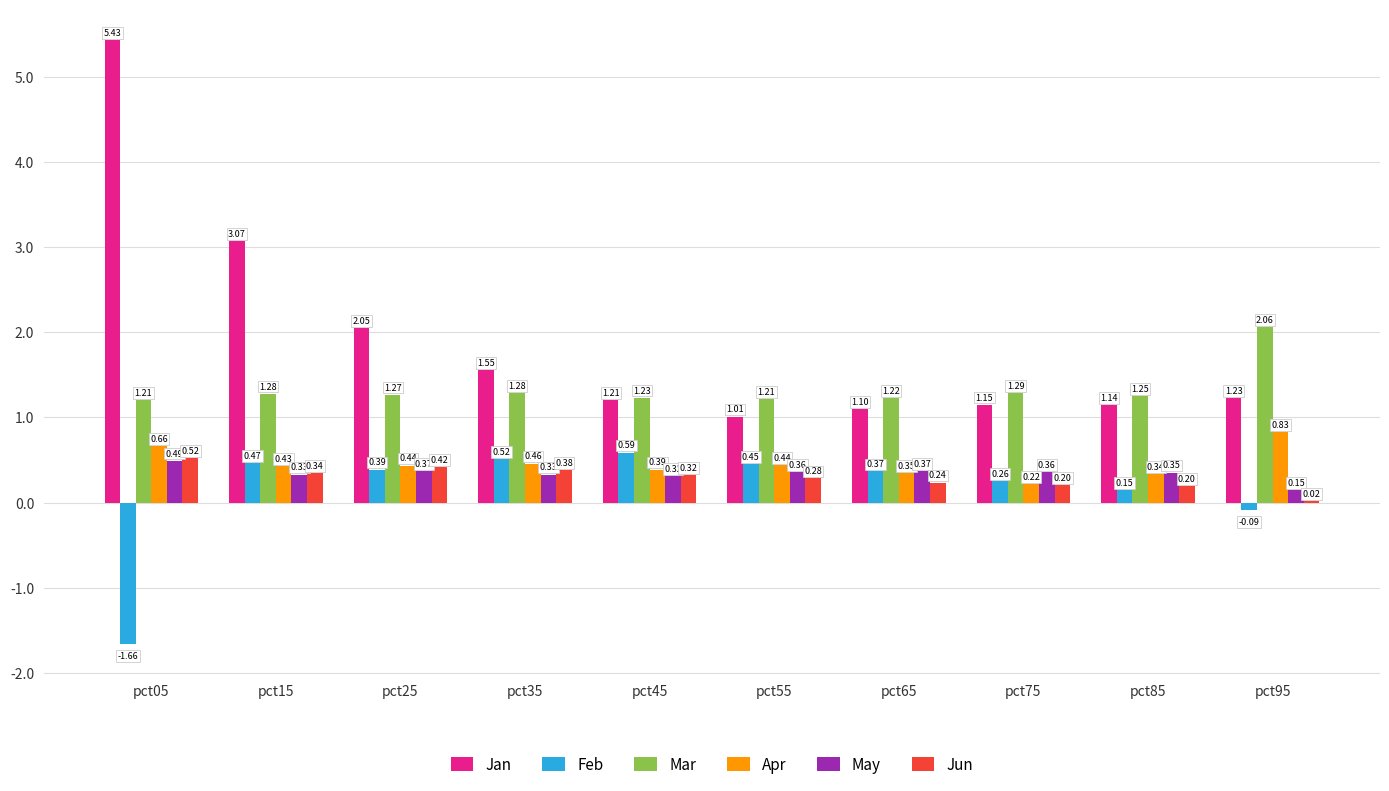

Is the value of Feb at pct65 greater than the value of Mar at pct75?

No